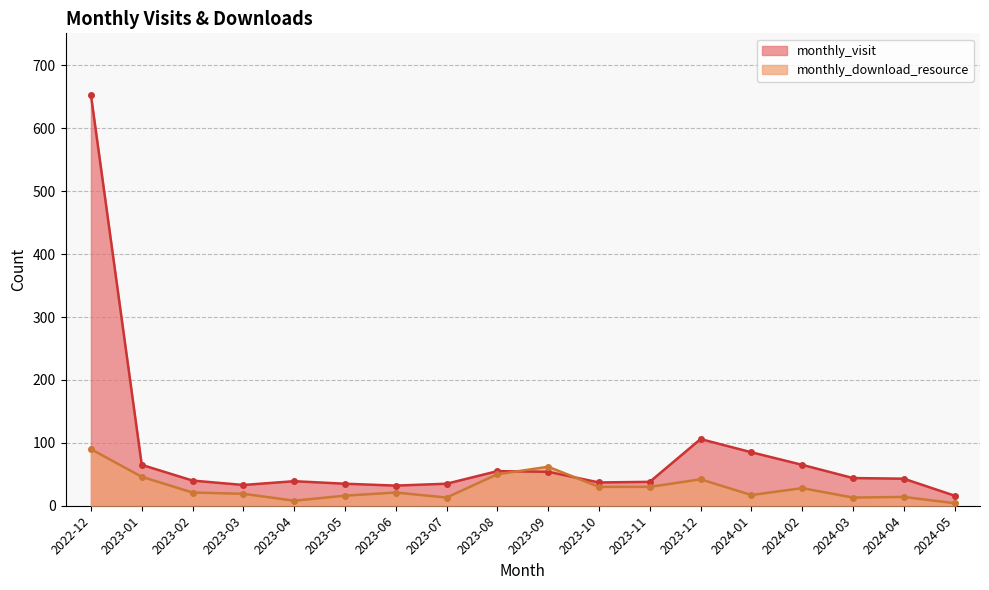

Between 2022-12 and 2024-04, which is larger?

2022-12